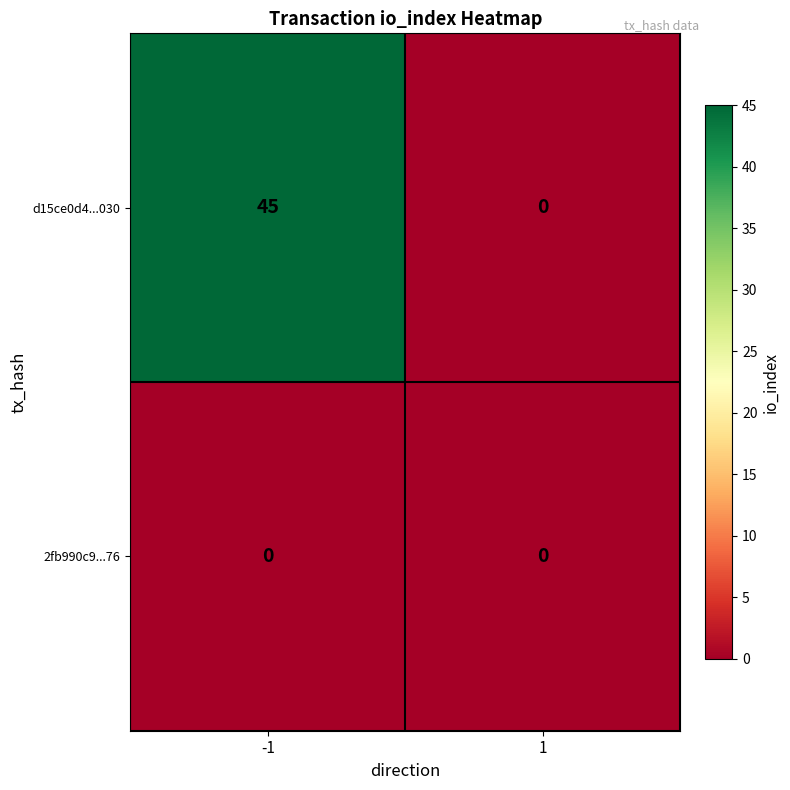

Between -1 and 1, which series saw the biggest shift?

d15ce0d4...030